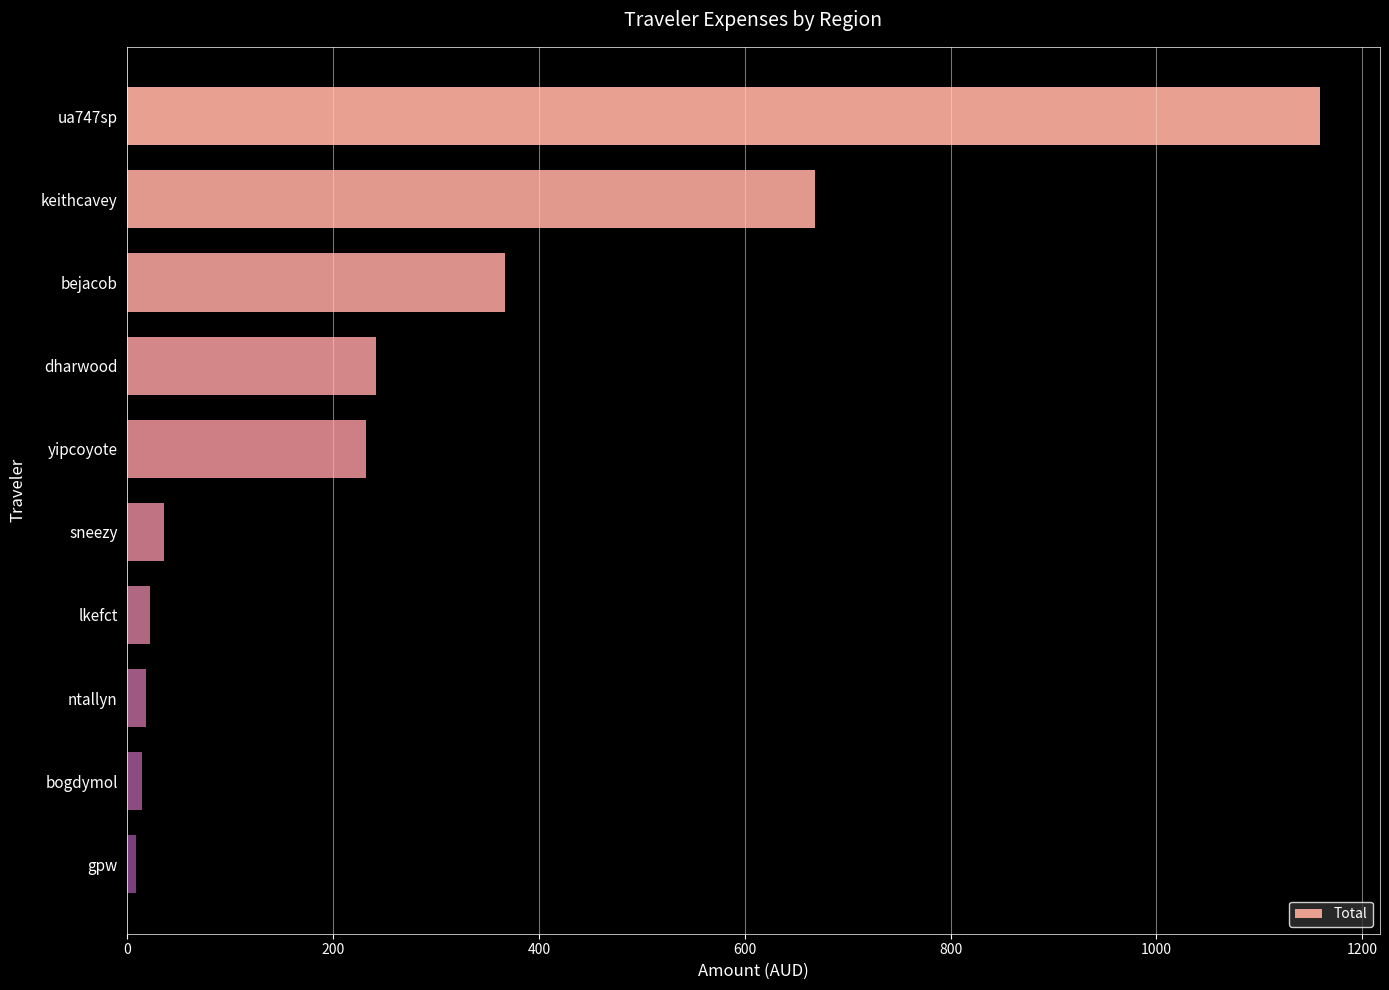

True or false: the data shows 1159.1 at ua747sp.

True